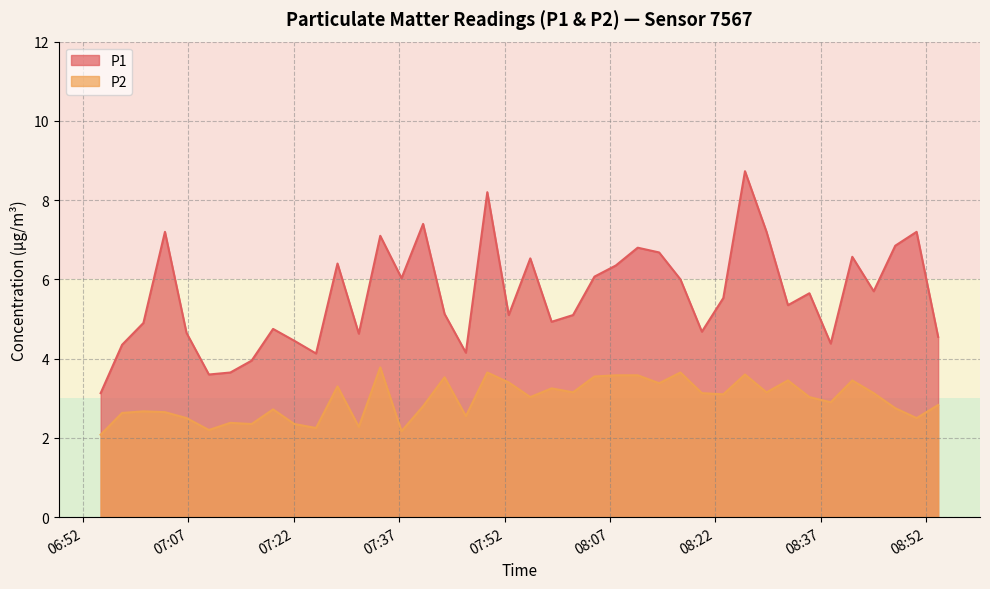

What is the value of the P1 point at the 18th from the left?

4.2